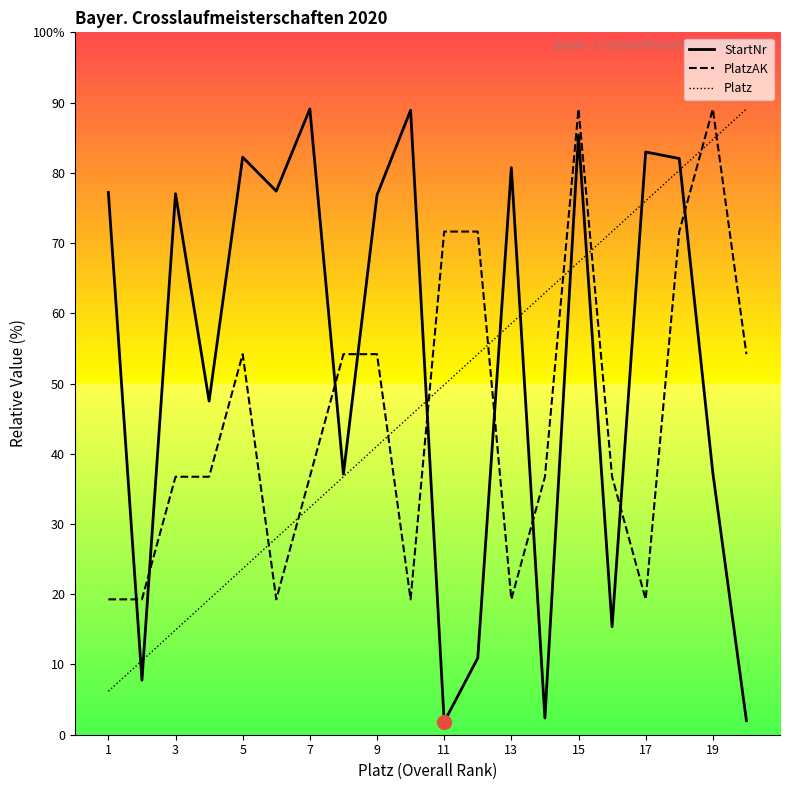

What are all the series names shown in the legend?

StartNr, PlatzAK, Platz